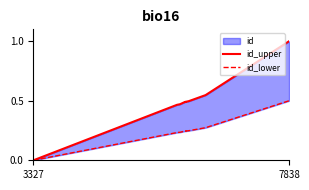

True or false: id_upper has a value of 1.0 at 8.

False